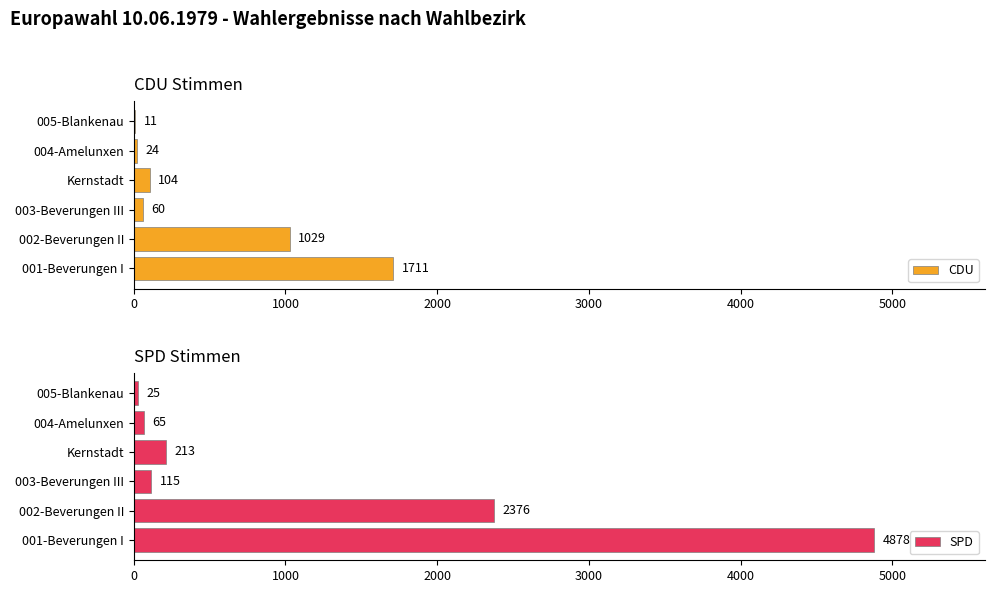

What are all the series names shown in the legend?

CDU, SPD